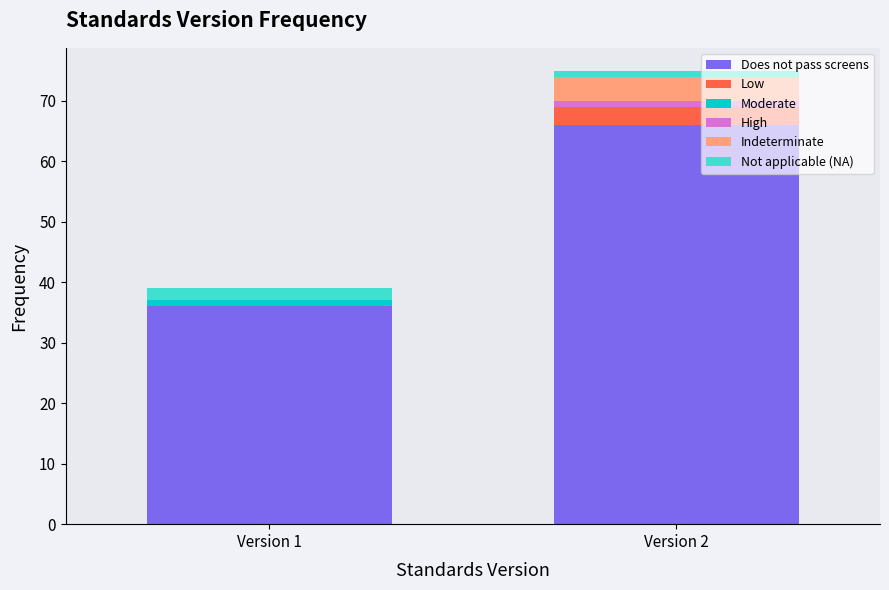

Reading right to left, transcribe the values for Does not pass screens.

Version 2=66	Version 1=36